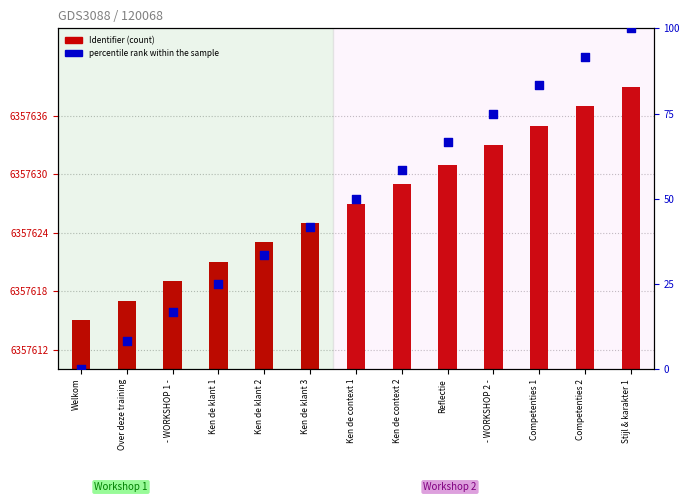

What is the total value across all series at Over deze training?

15.3